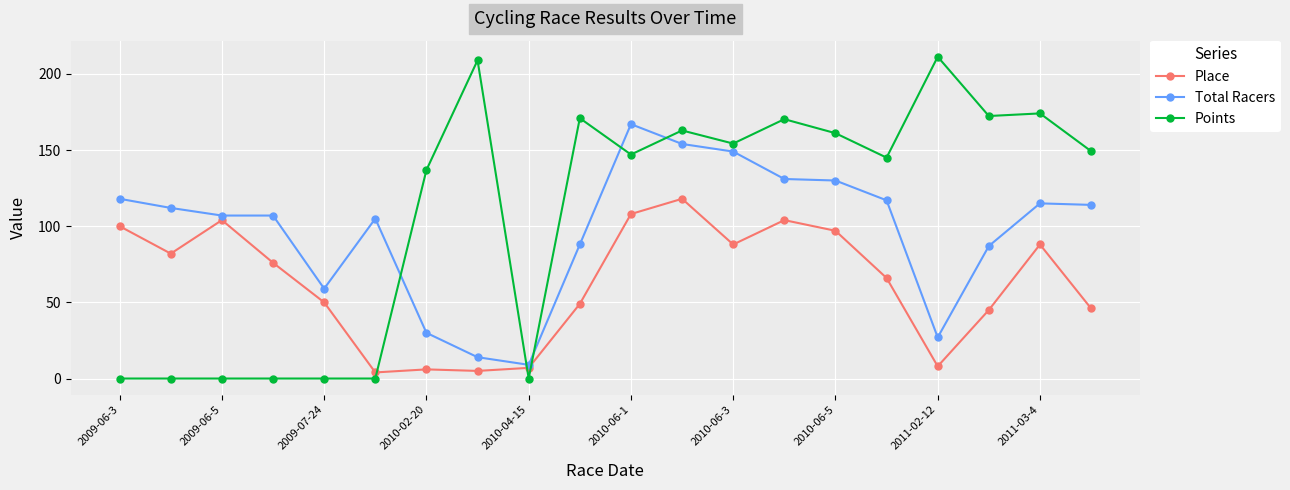

Rank the series by their maximum value, from lowest to highest.

Place, Total Racers, Points